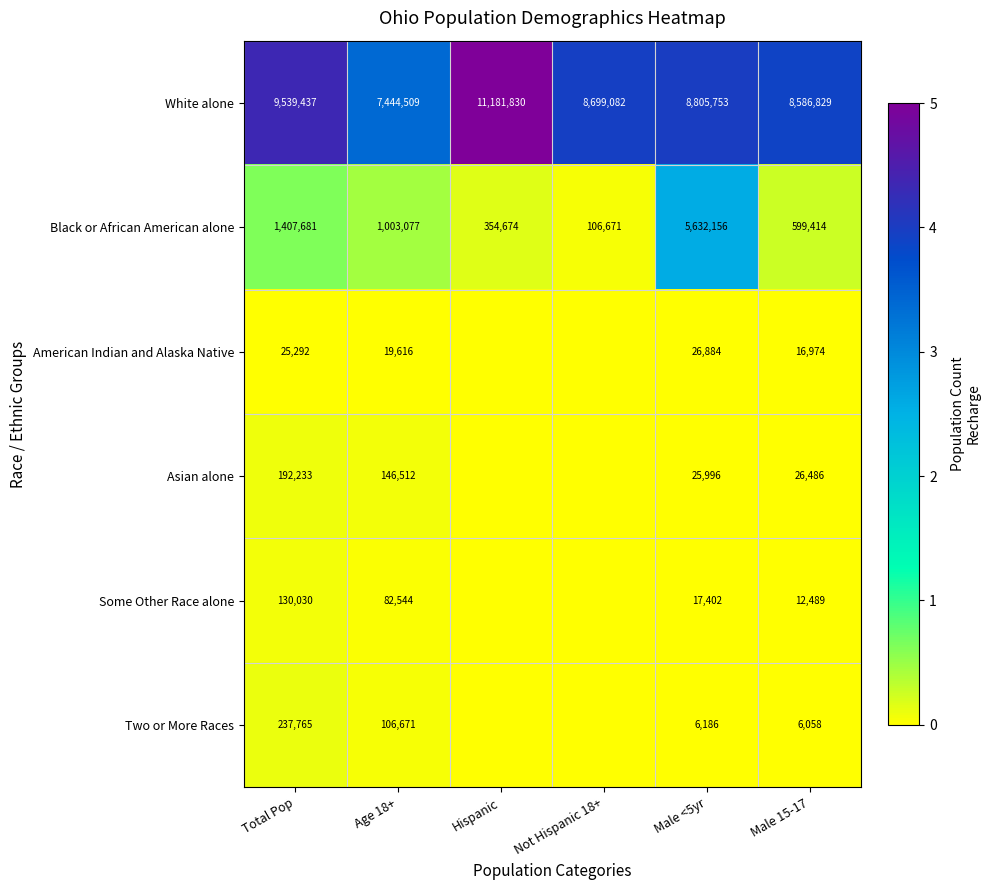

What is the spread (max minus min) of values at Total Pop?

9514145